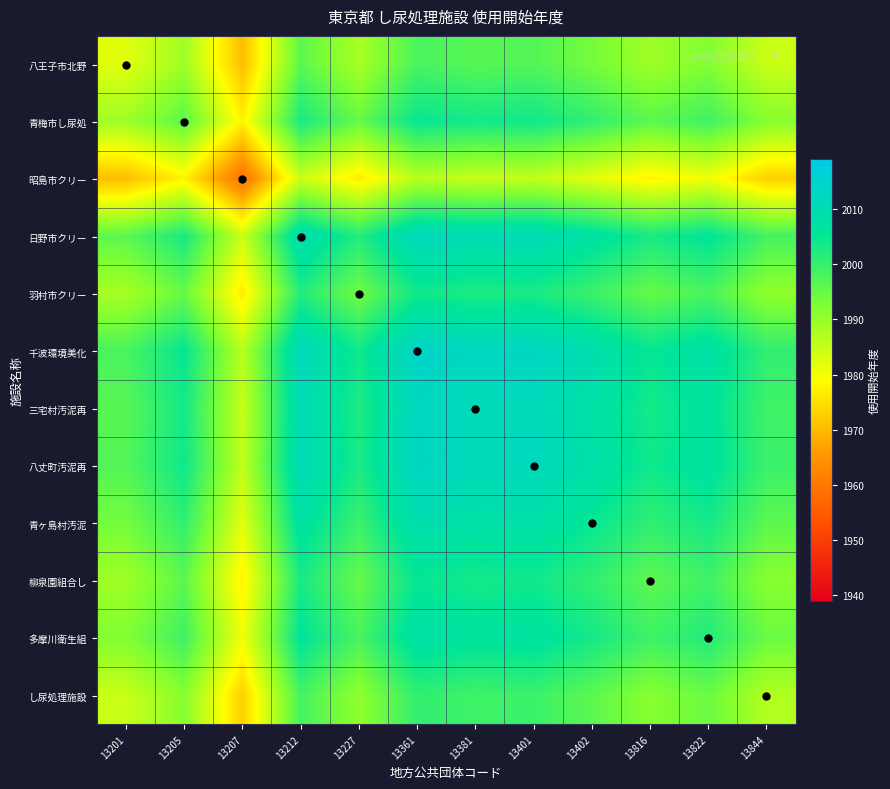

How many categories are shown in the chart?

12